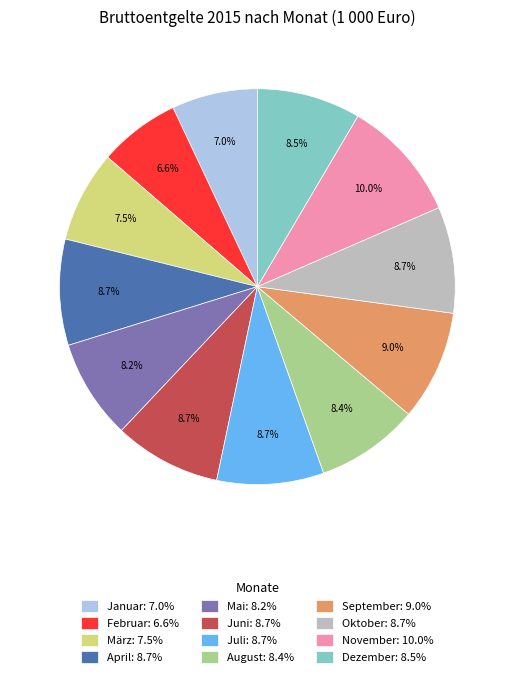

How much of the chart is everything except Juli?

91.3%